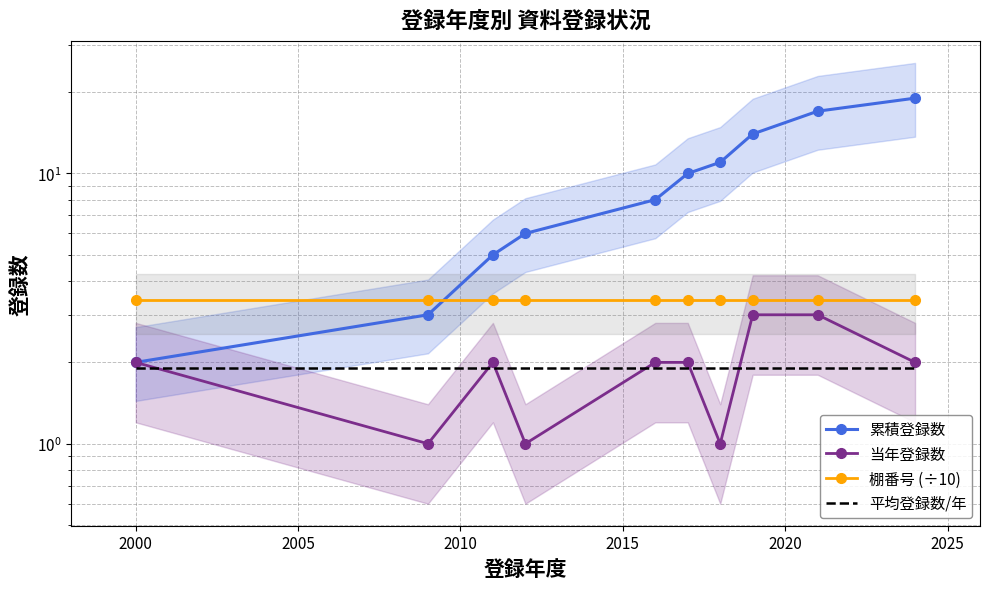

The value of 当年登録数 at 2010 is 1.0. True or false?

True